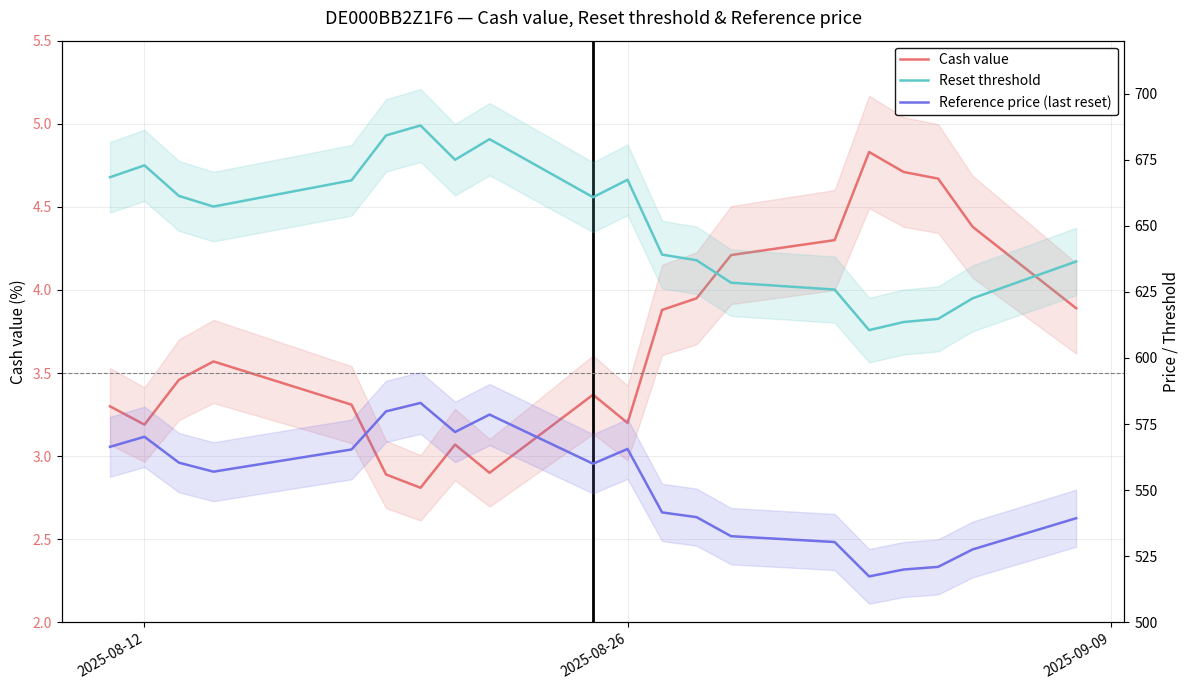

List the series in order of their peak value, lowest first.

Cash value, Reference price (last reset), Reset threshold